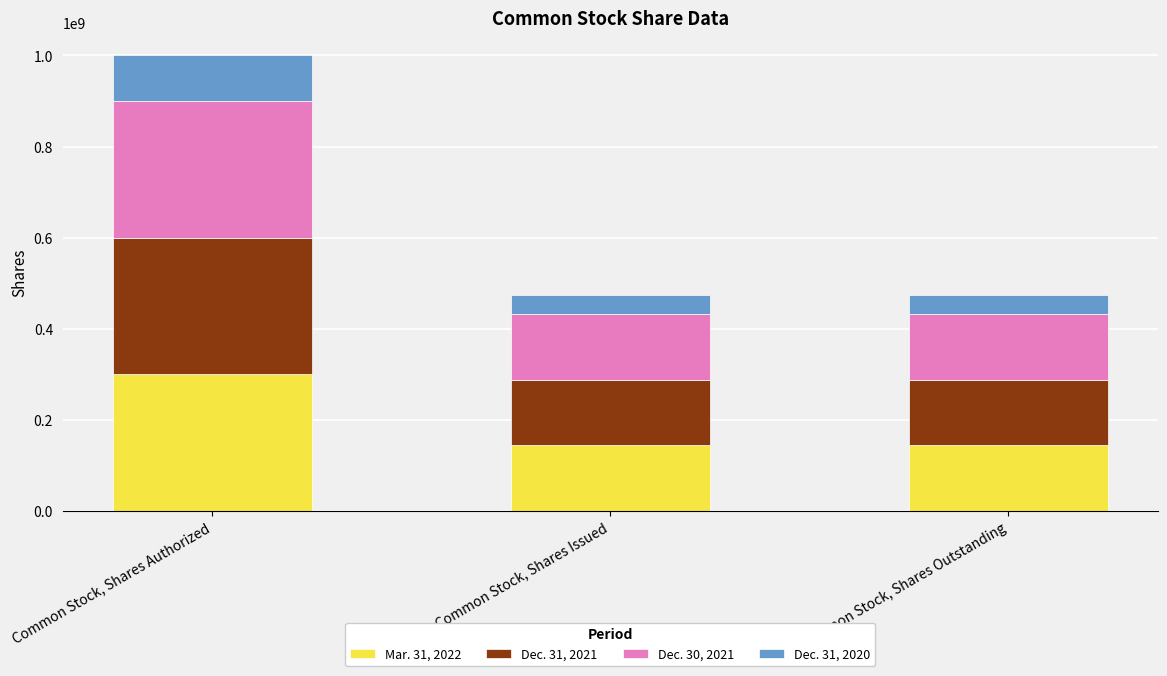

At which category is the sum across all series the highest?

Common Stock, Shares Authorized